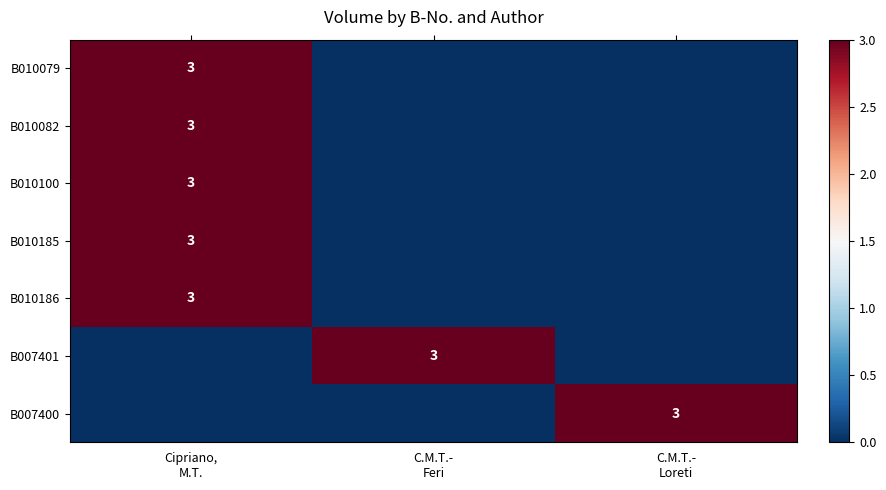

True or false: B010186 has a value of 1 at C.M.T.- Feri.

False